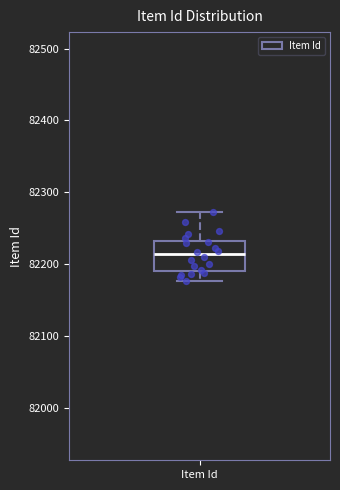

Where does the upper whisker of the box for Item Id end on the y-axis? The values are not printed on the chart, so give them approximately, as read against the axis.

82270